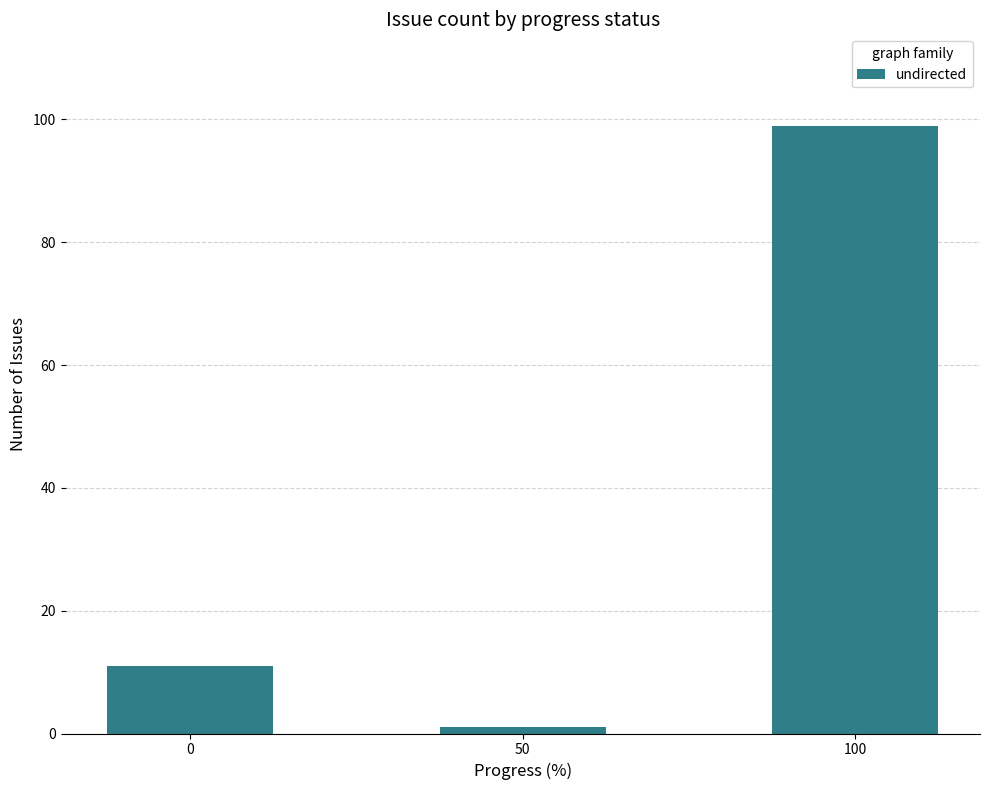

What is the difference between the values at 50 and 100?

98